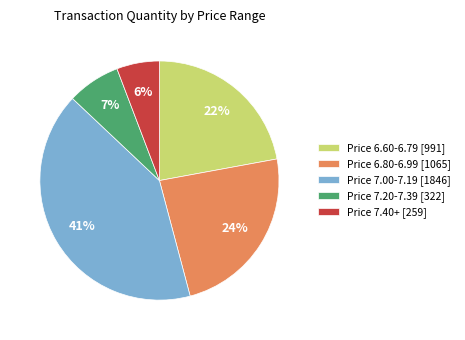

True or false: Price 7.40+ [259] accounts for 6% of the total.

True